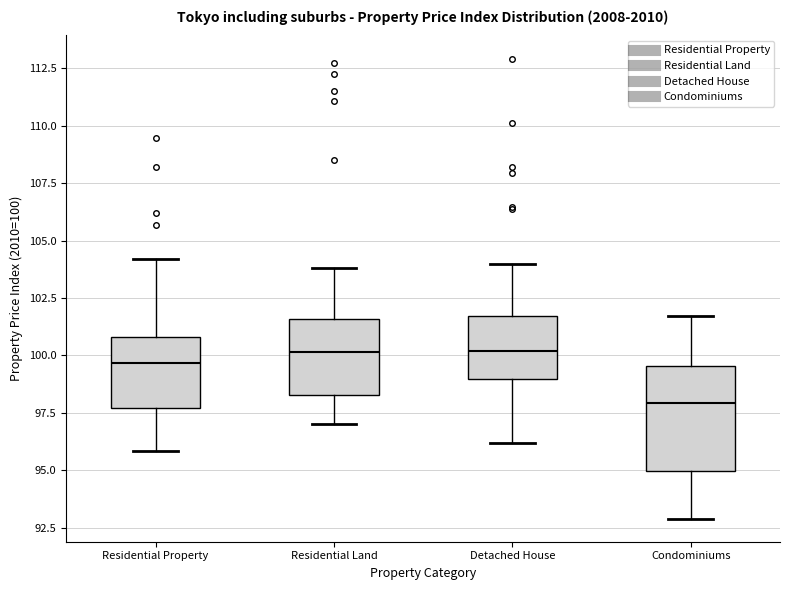

Where does the lower whisker of the box for Condominiums end on the y-axis? The values are not printed on the chart, so give them approximately, as read against the axis.

93.0